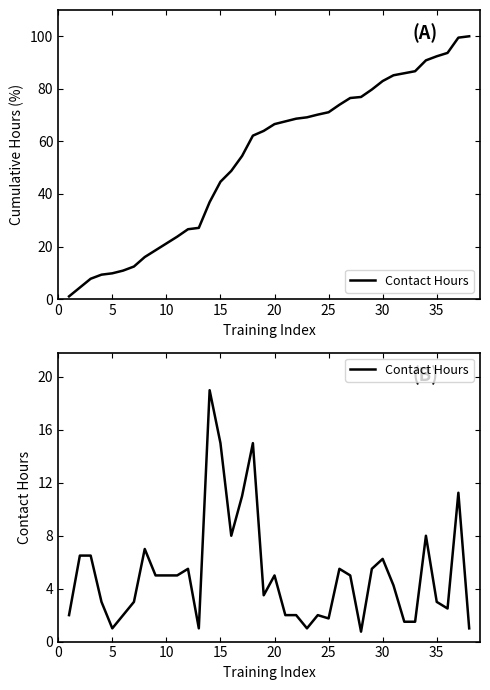

What is the average value?

5.1